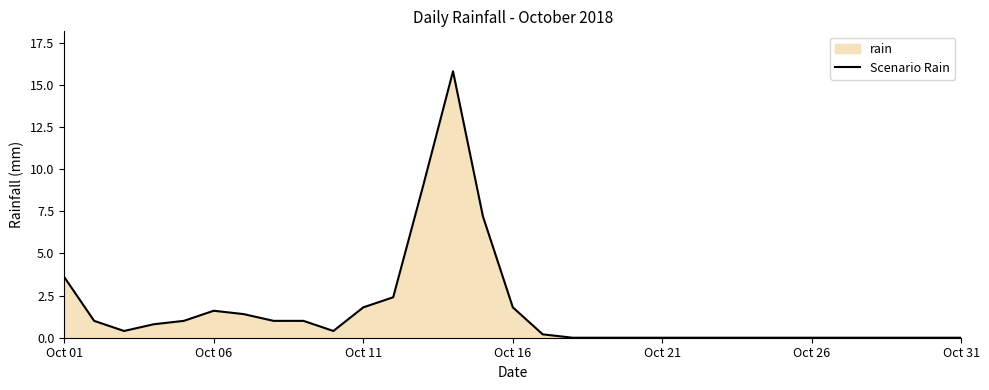

How many values are above zero?

17